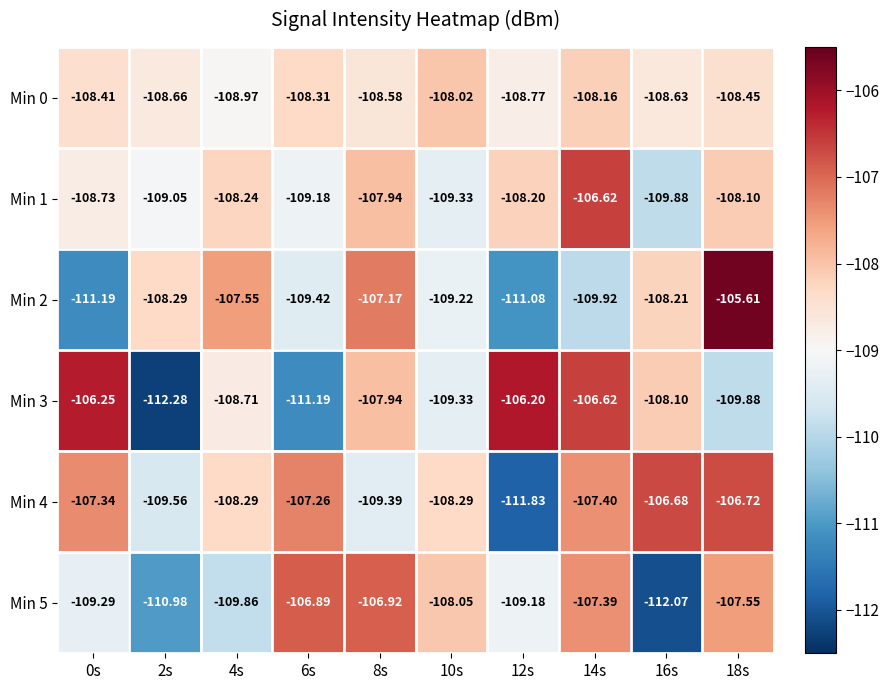

Is the value of Min 0 at 0s greater than the value of Min 1 at 6s?

Yes